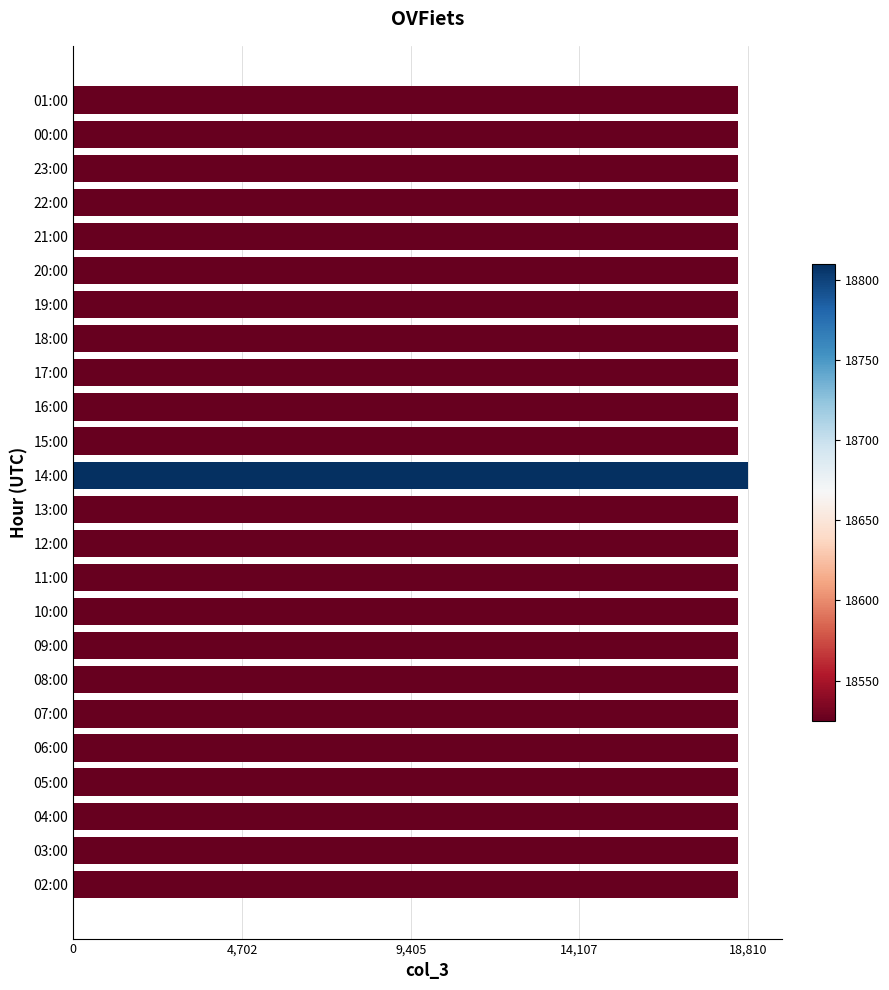

Is it true that the value at 07:00 is 18525?

True